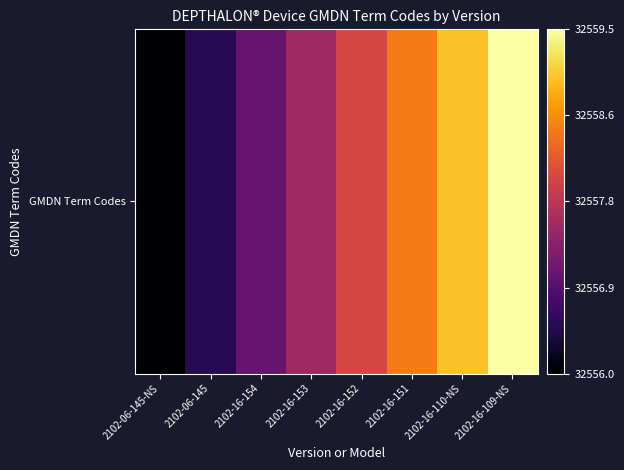

Between 2102-16-151 and 2102-06-145, which is larger?

2102-16-151